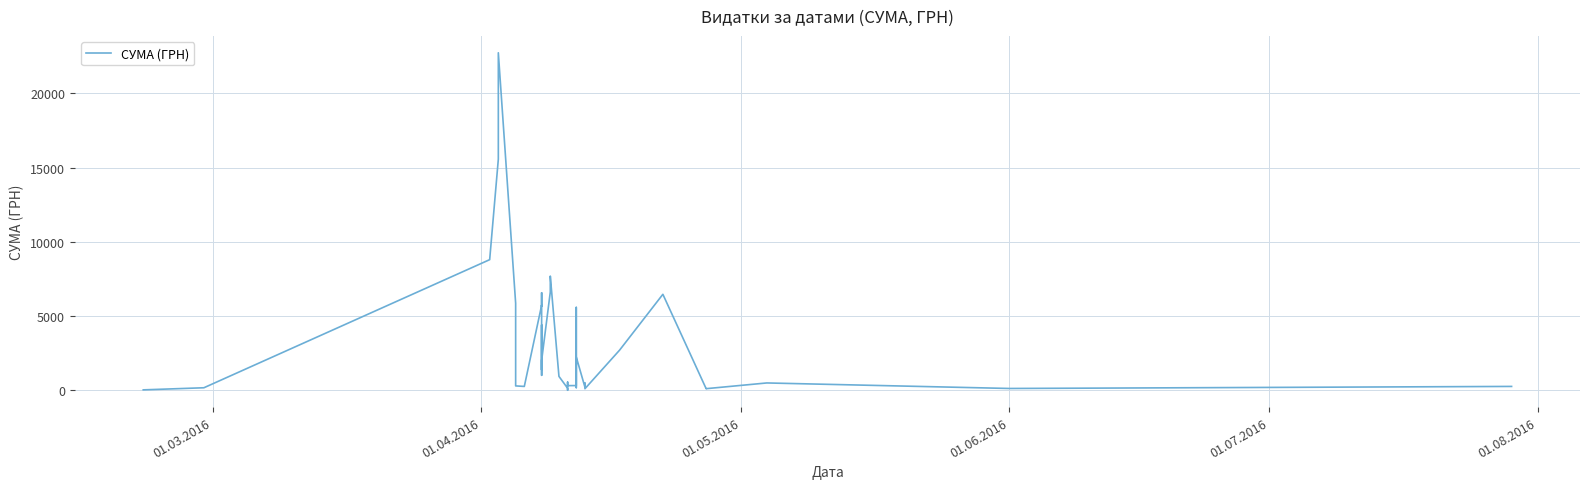

How many interior local valleys (lower than both neighbors) does the data have?

11